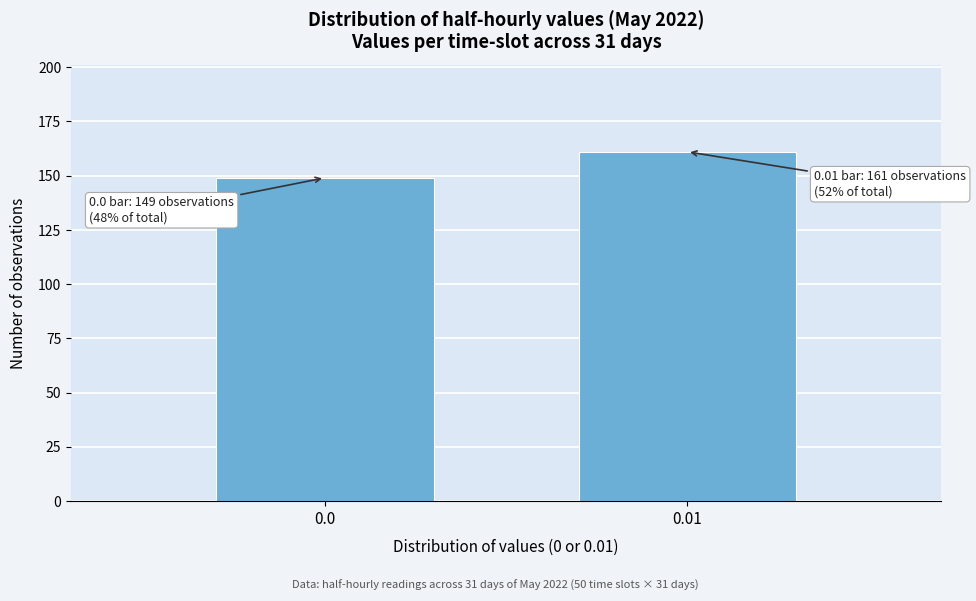

Reading left to right, transcribe all the data shown in this chart.

149	161